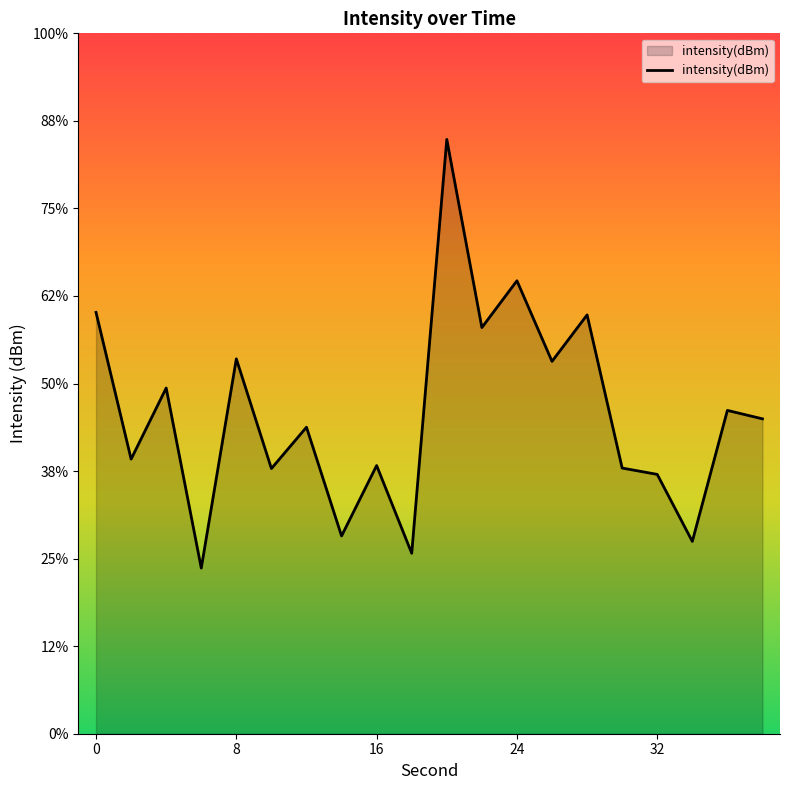

Read the value at 14.

-120.7